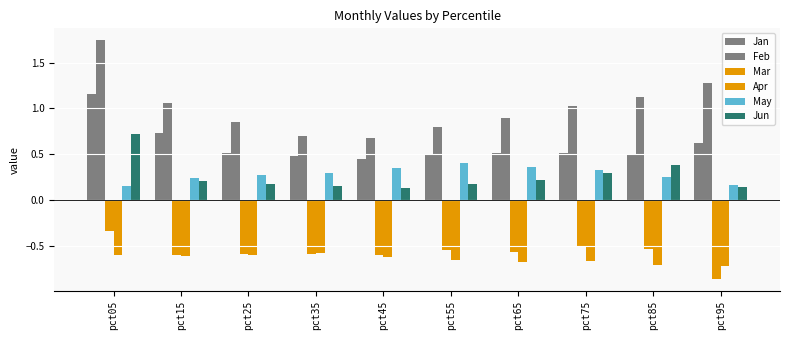

How many groups of bars are there?

10